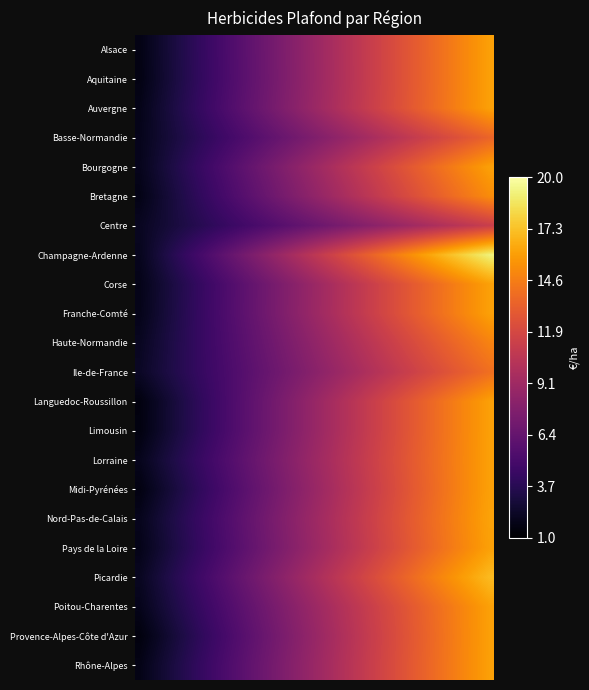

Rank the series by their maximum value, from lowest to highest.

Centre, Basse-Normandie, Ile-de-France, Haute-Normandie, Bretagne, Alsace, Aquitaine, Auvergne, Bourgogne, Corse, Franche-Comté, Languedoc-Roussillon, Limousin, Lorraine, Midi-Pyrénées, Pays de la Loire, Poitou-Charentes, Provence-Alpes-Côte d'Azur, Rhône-Alpes, Nord-Pas-de-Calais, Picardie, Champagne-Ardenne